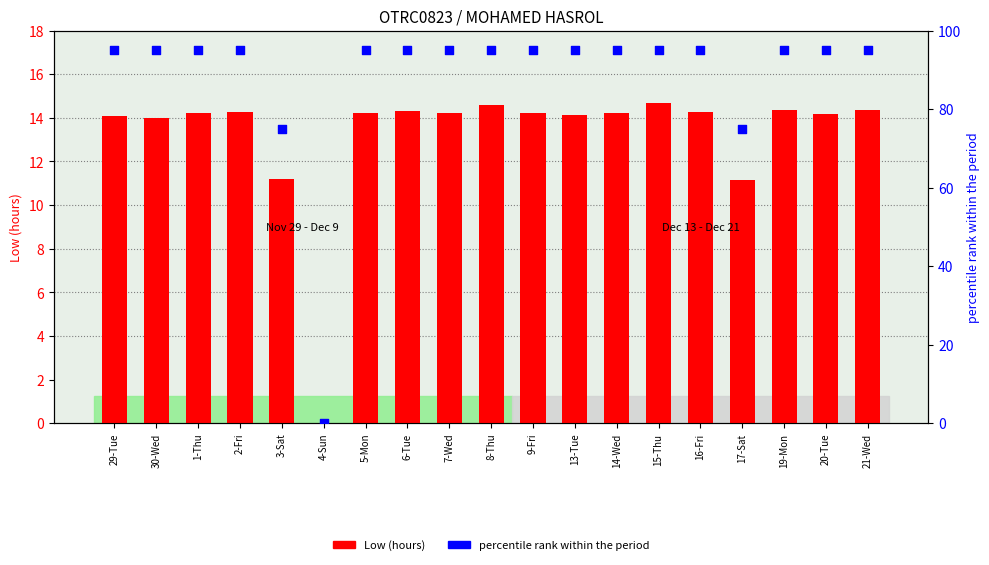

Which series contains the highest Y value?

percentile rank within the period